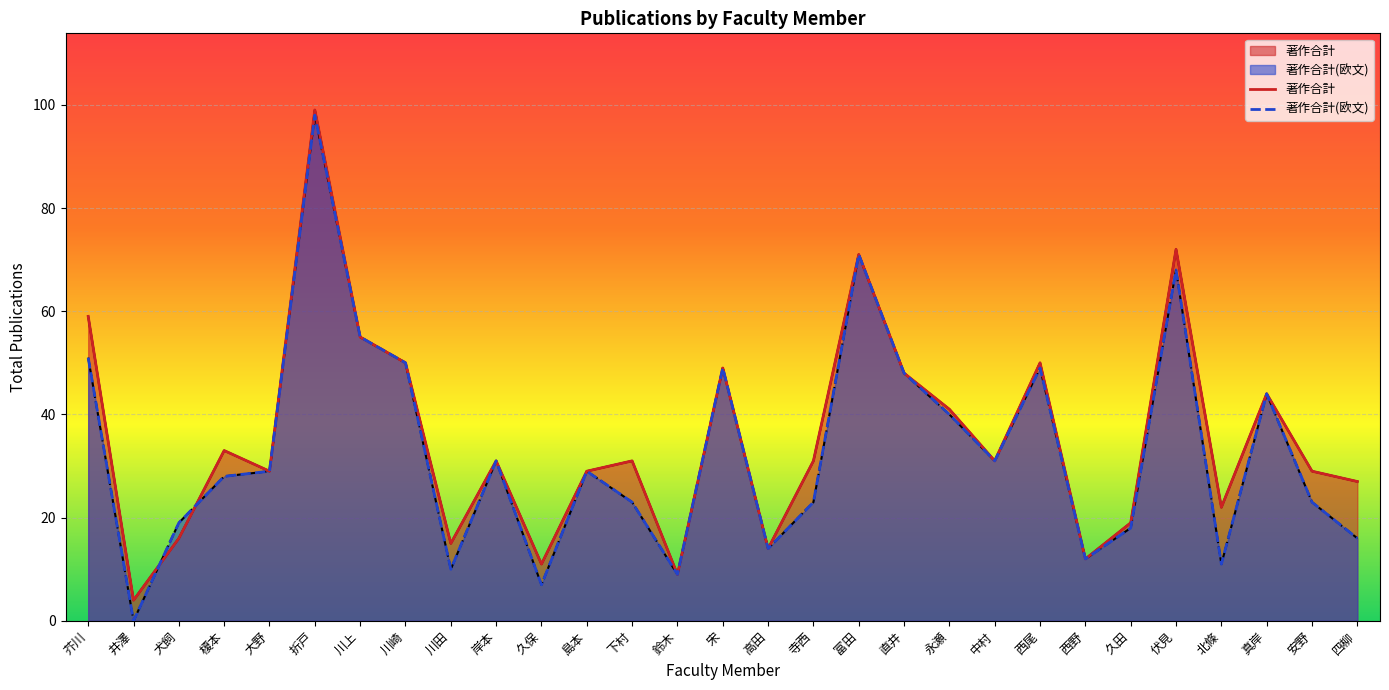

At how many categories does at least one series exceed 89?

1